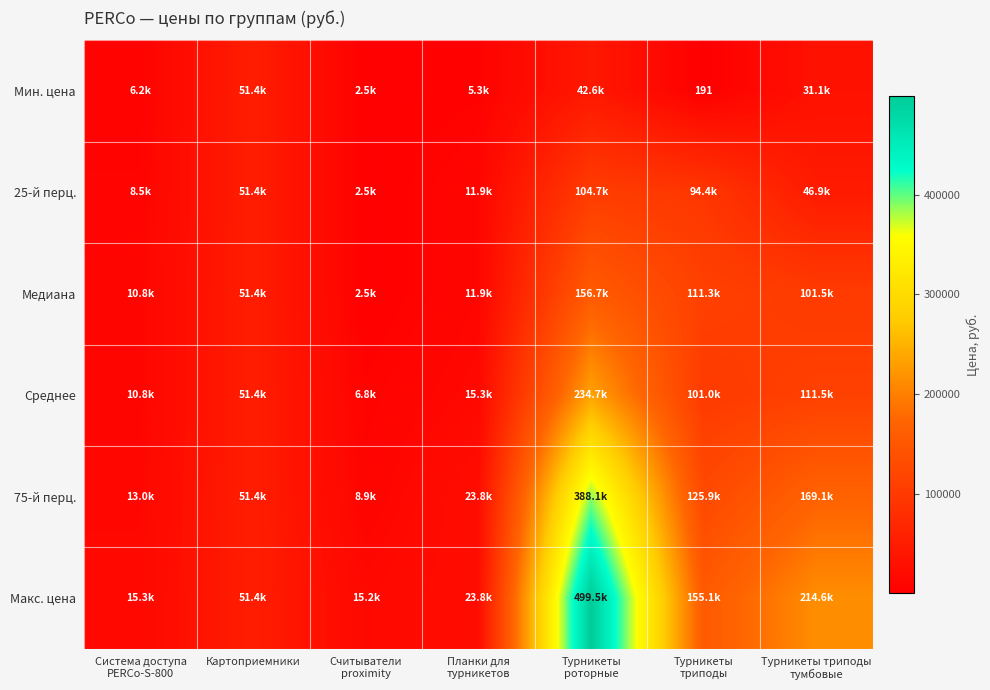

List the labels in order of Среднее value, smallest first.

Считыватели proximity, Система доступа PERCo-S-800, Планки для турникетов, Картоприемники, Турникеты триподы, Турникеты триподы тумбовые, Турникеты роторные